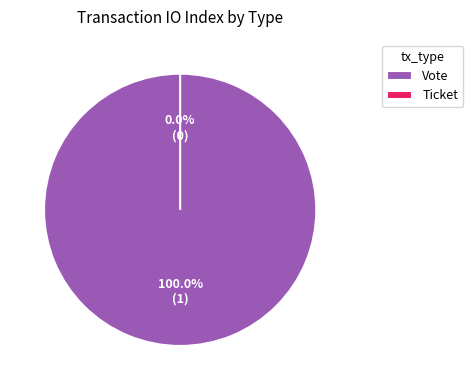

Count the number of slices in the pie.

2